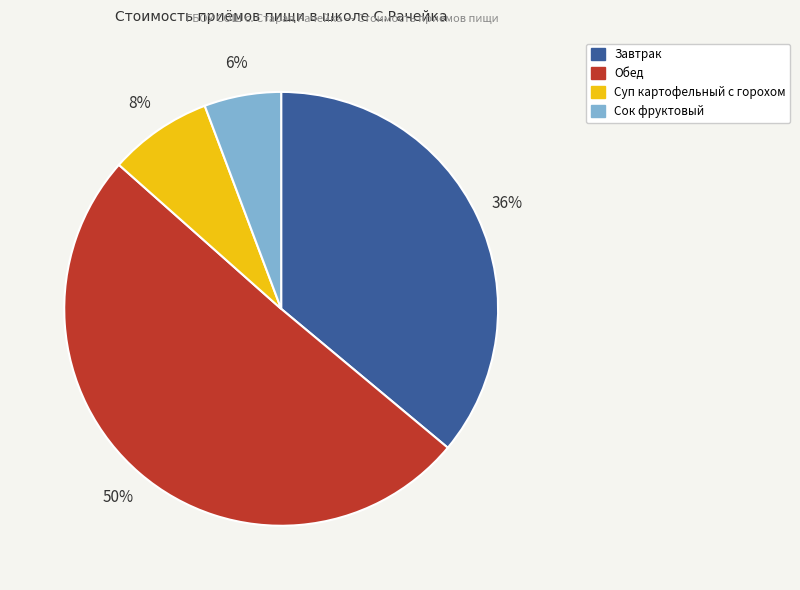

The Завтрак slice represents 30% of the pie. True or false?

False